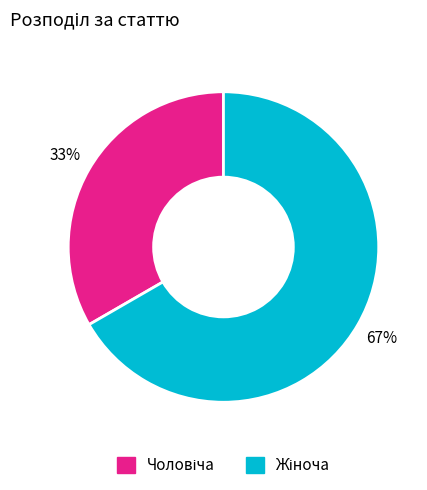

Is there any slice that represents more than half of the pie?

Yes